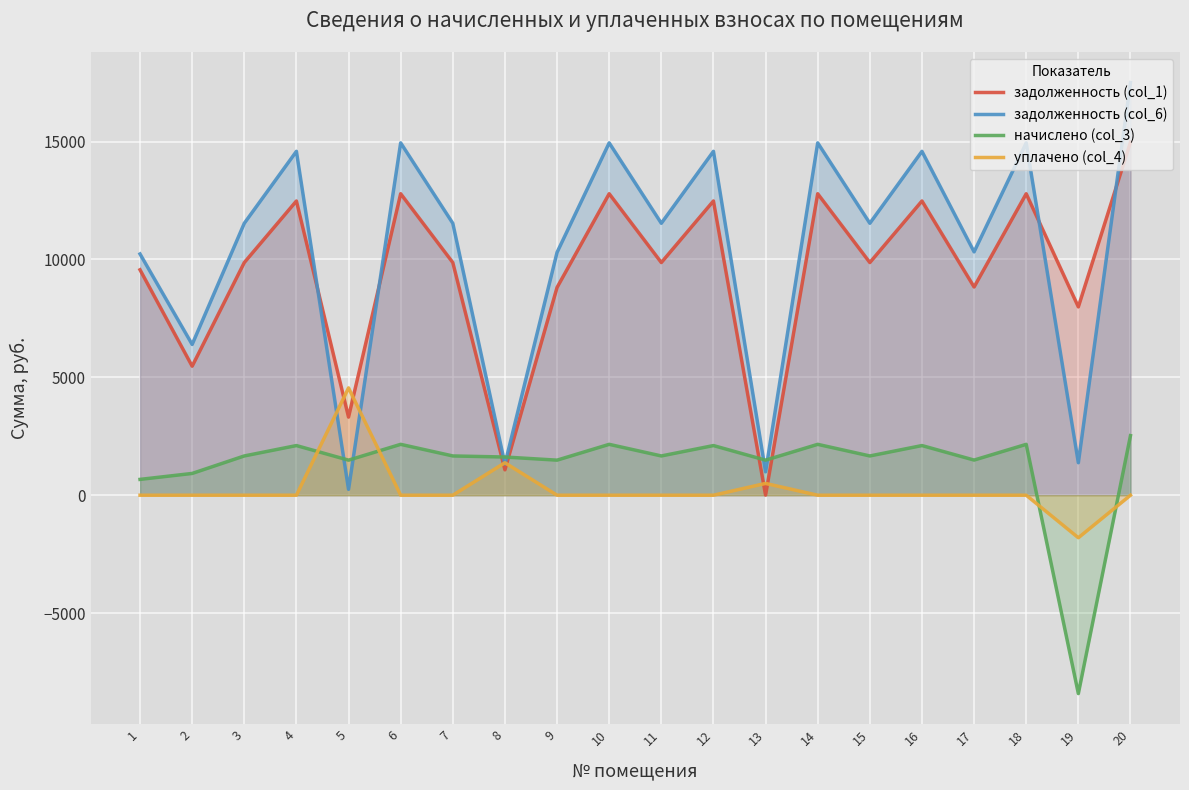

Is it true that задолженность (col_6) equals 247.9 at 5?

True